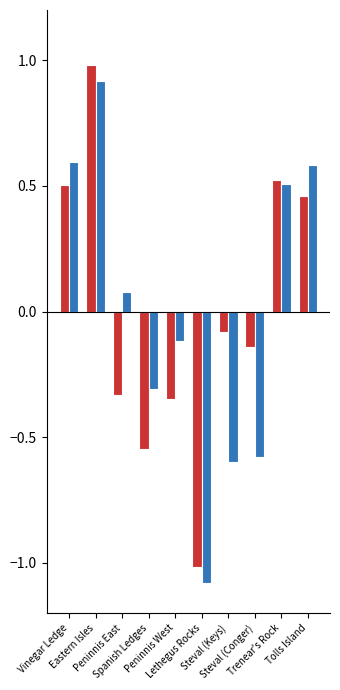

What is the greatest value displayed?

1.0